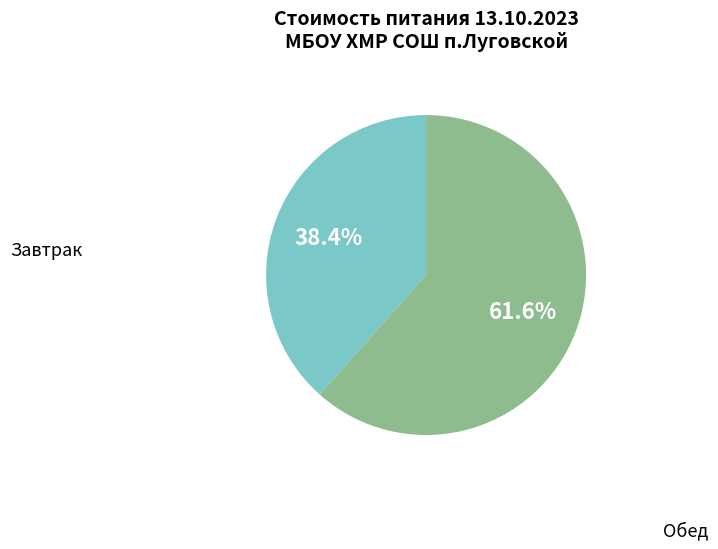

Which slice represents more than half of the pie?

Обед